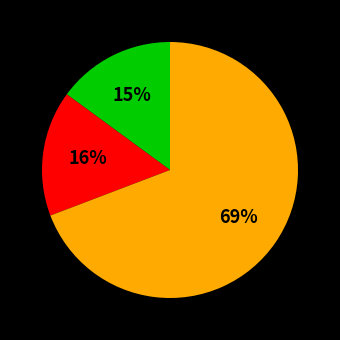

Is there a majority slice in this chart?

Yes